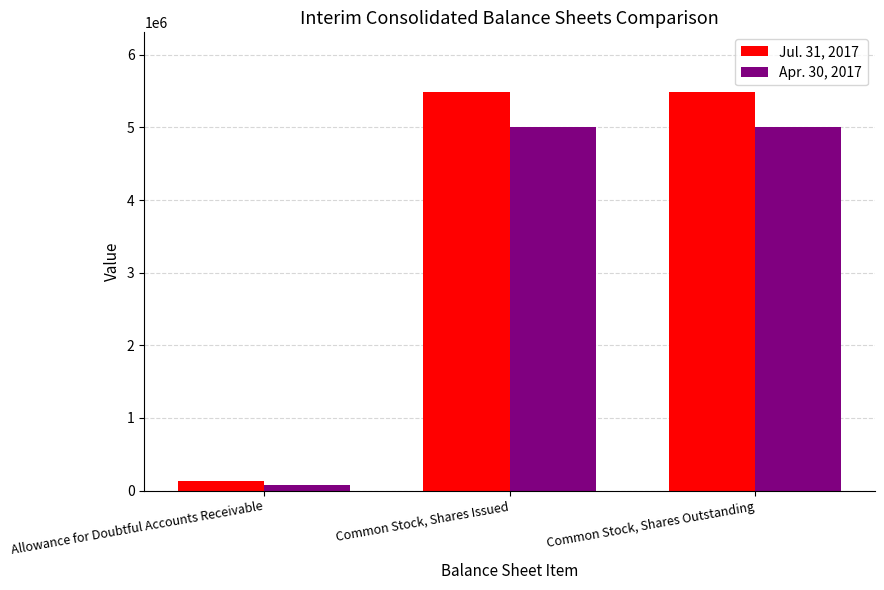

List the series in order of their overall mean, lowest first.

Apr. 30, 2017, Jul. 31, 2017